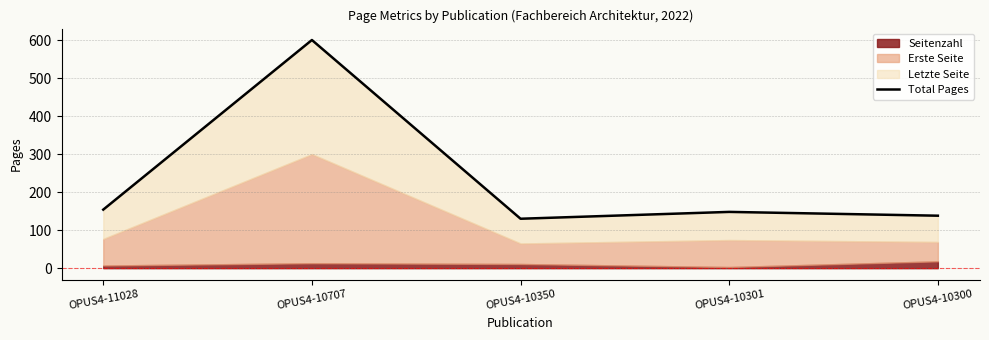

At which category does the data reach its first local valley?

OPUS4-10350